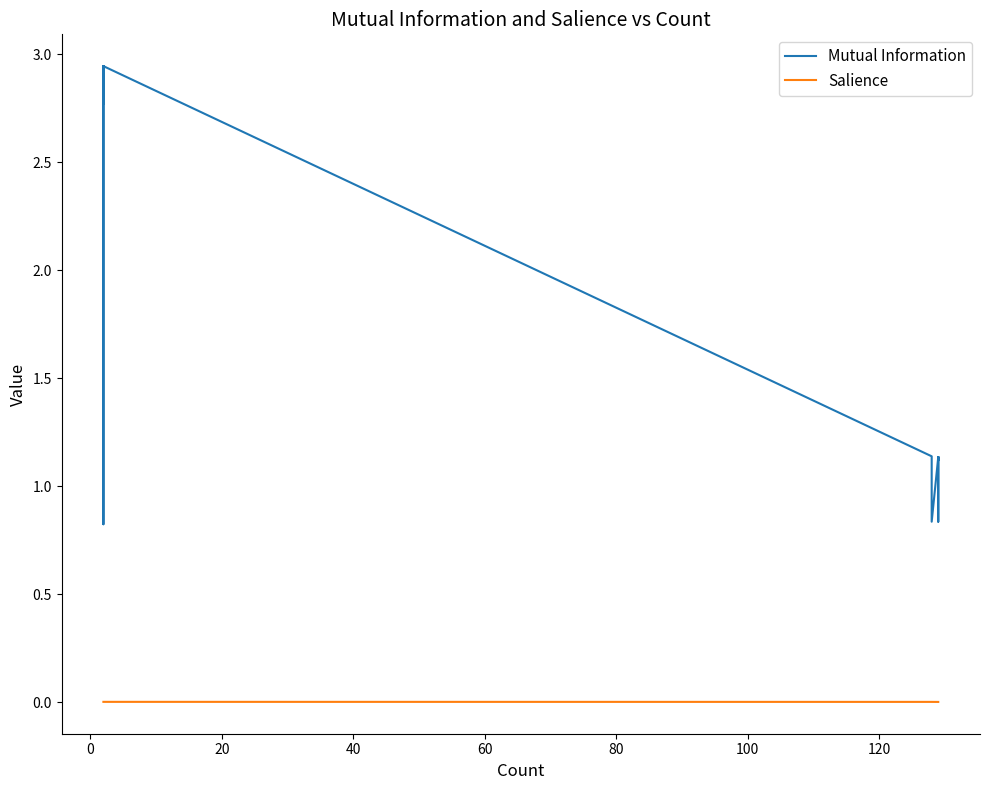

True or false: Salience has more than 1 interior local peaks.

False